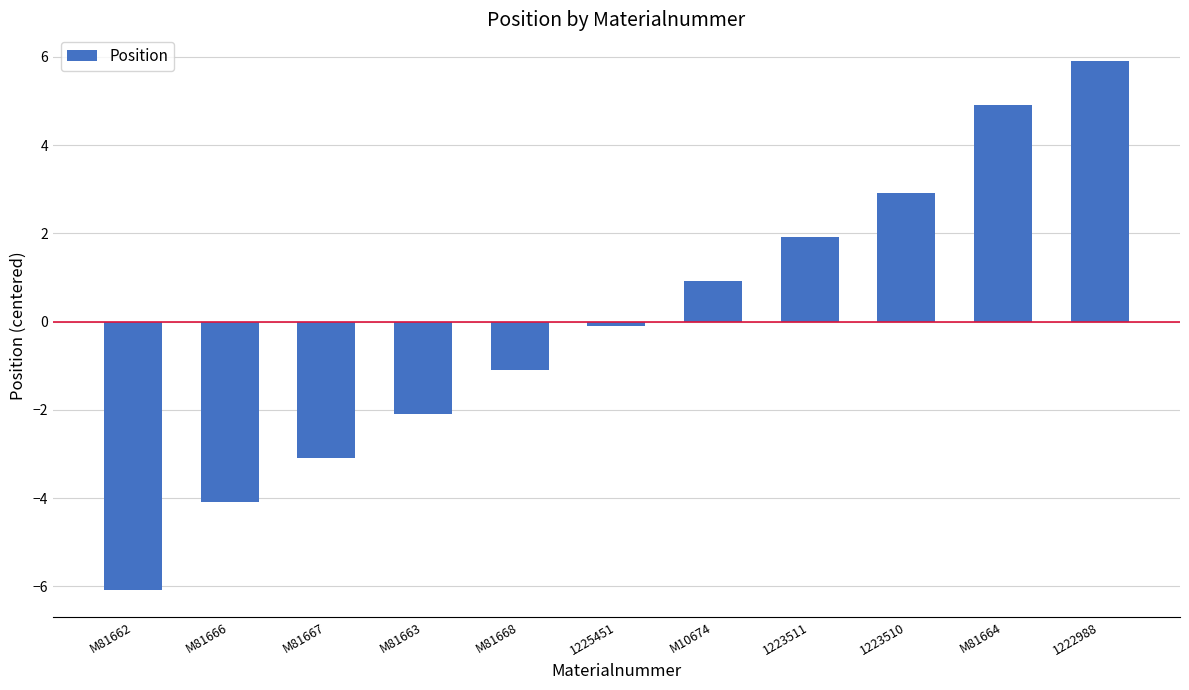

What is the label of the 6th bar from the right?

1225451